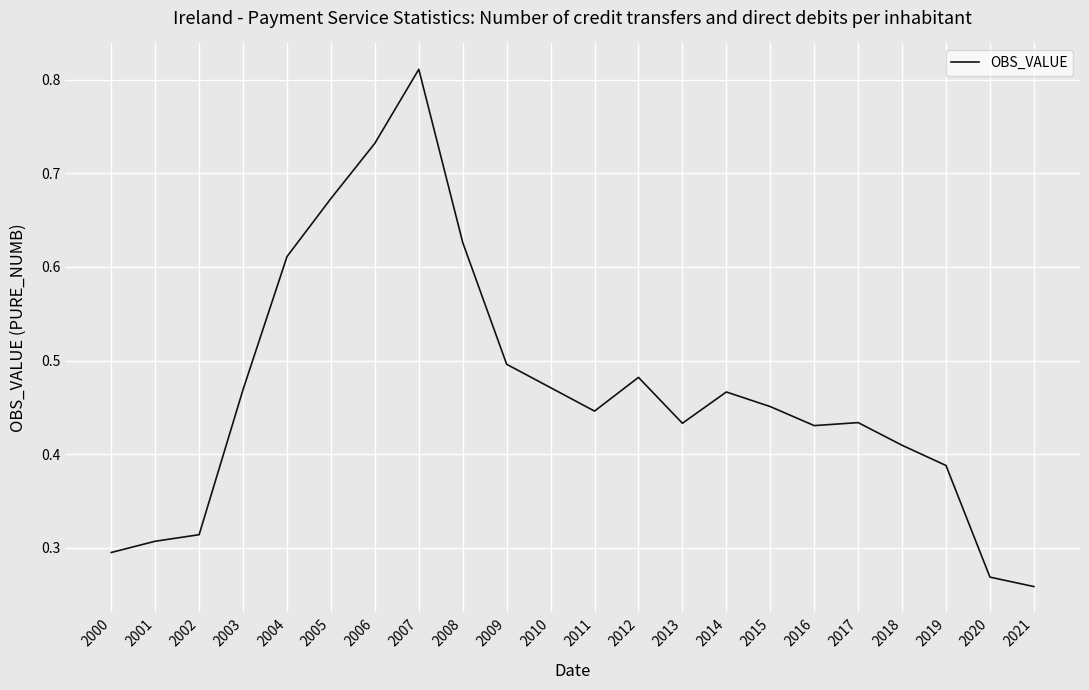

Between 2019 and 2017, which is larger?

2017